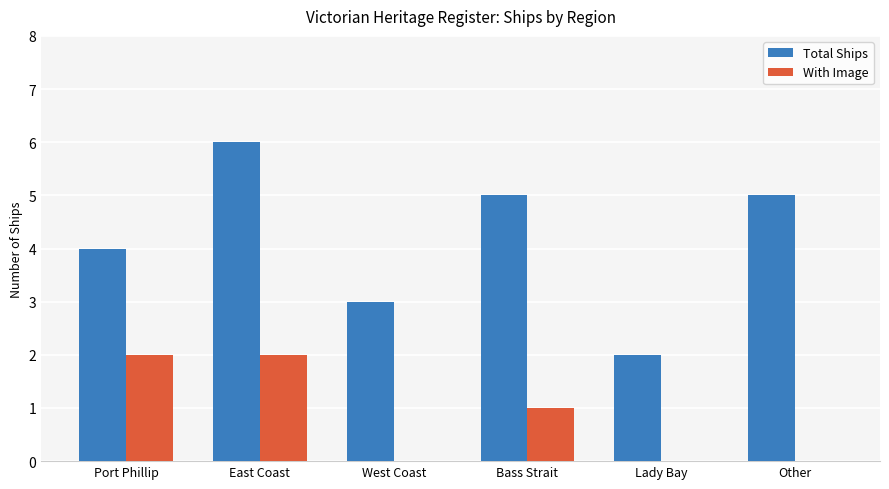

True or false: Total Ships has a value of 5 at Bass Strait.

True